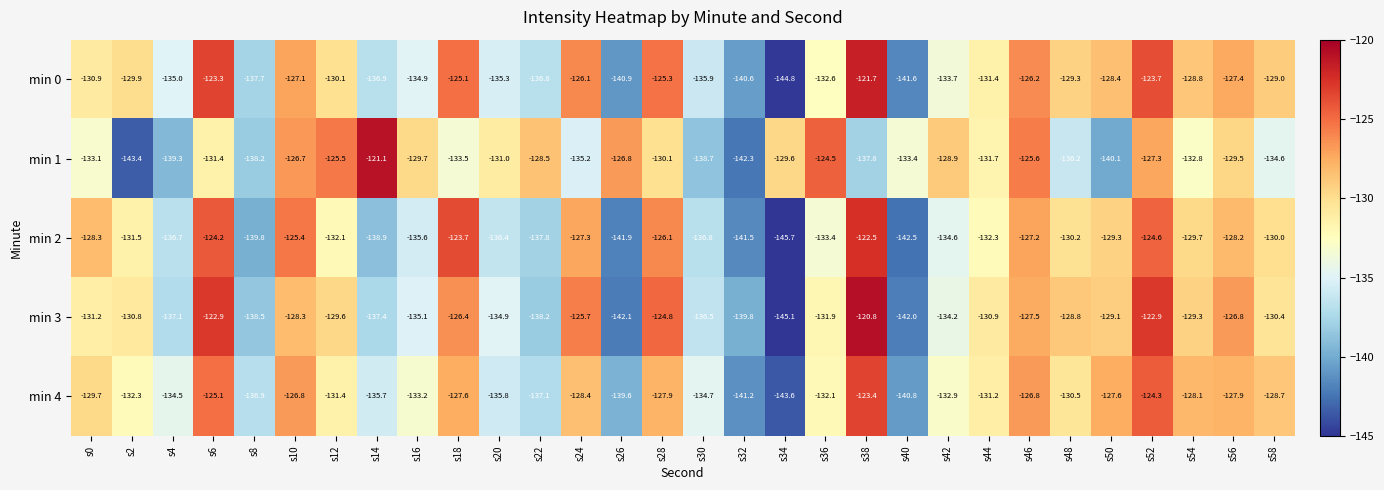

Which category has the highest value across all series?

s38